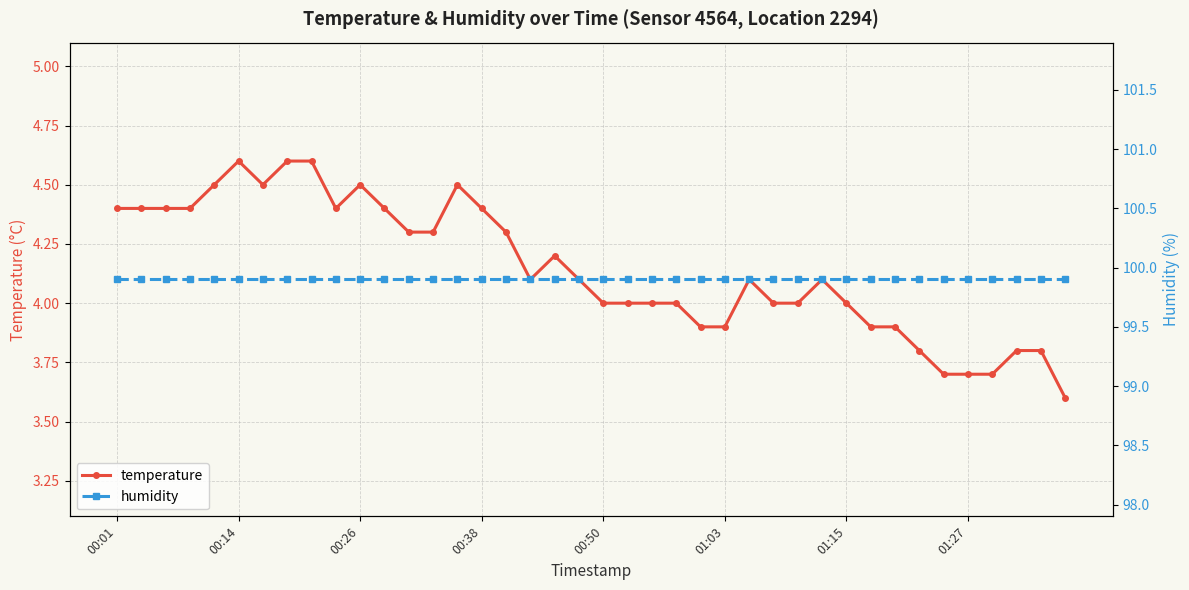

The value of temperature at 01:27 is 7.6. True or false?

False